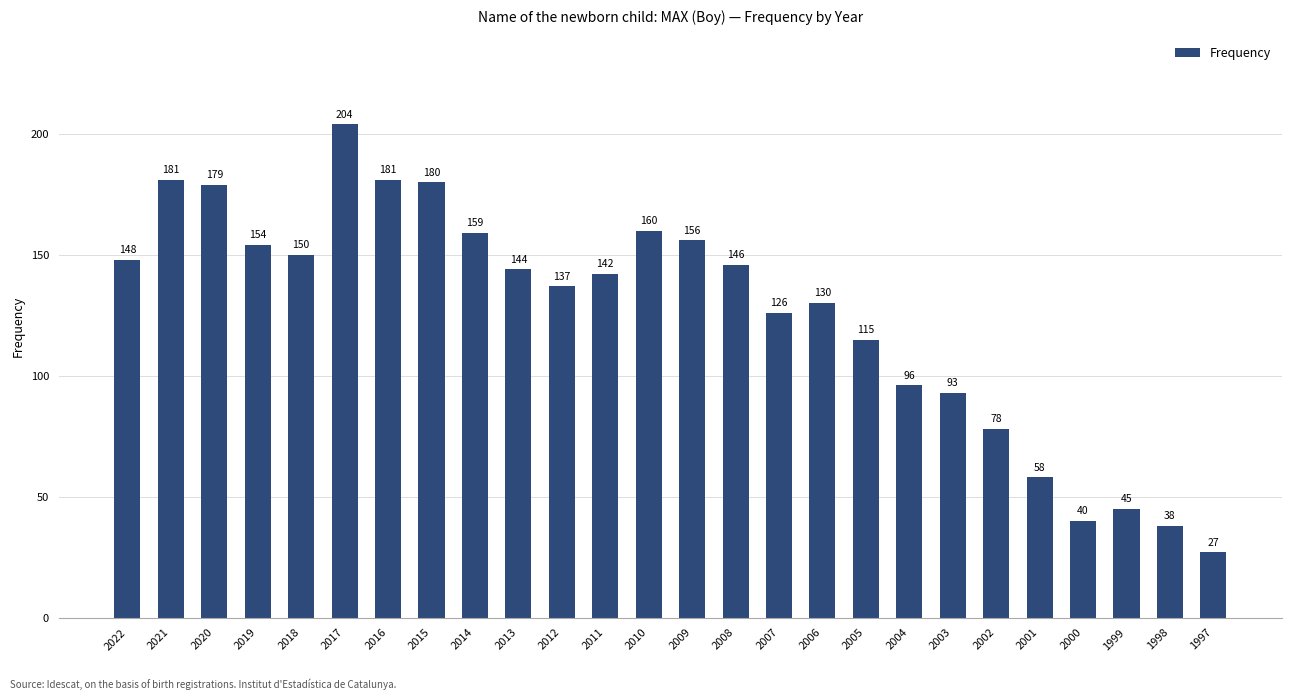

Count the number of data series in this chart.

1